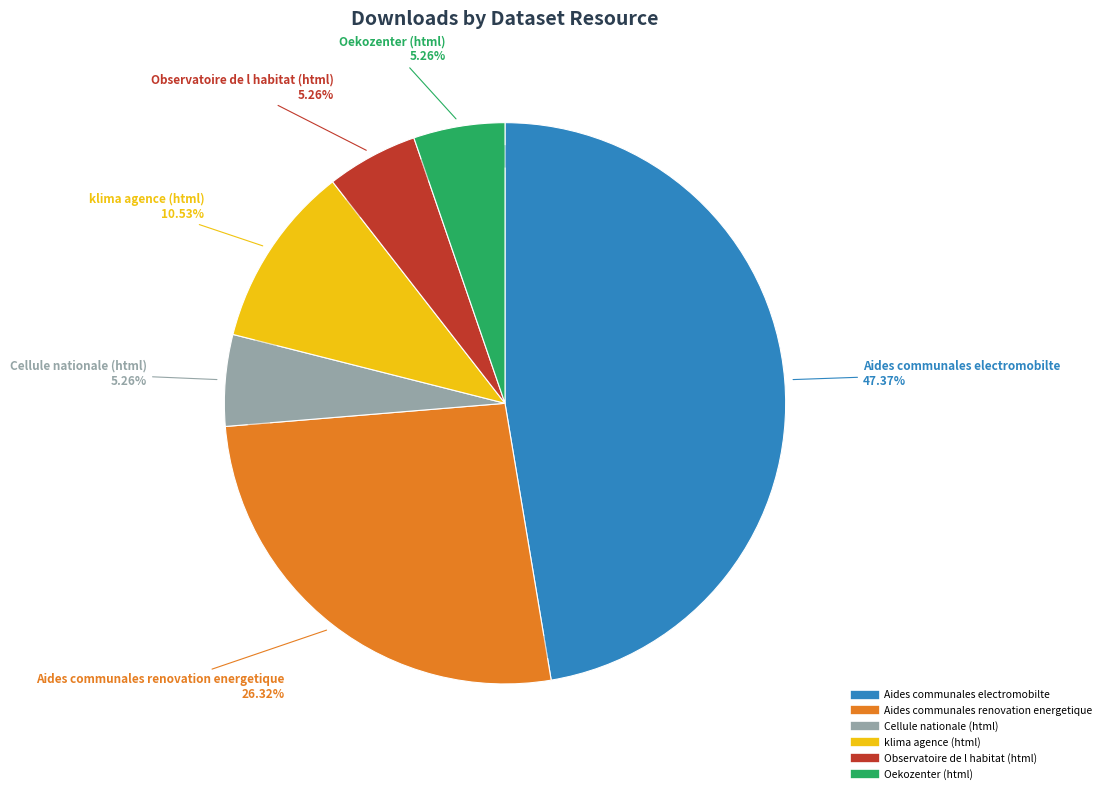

Which category has the smallest portion of the pie?

Cellule nationale (html)